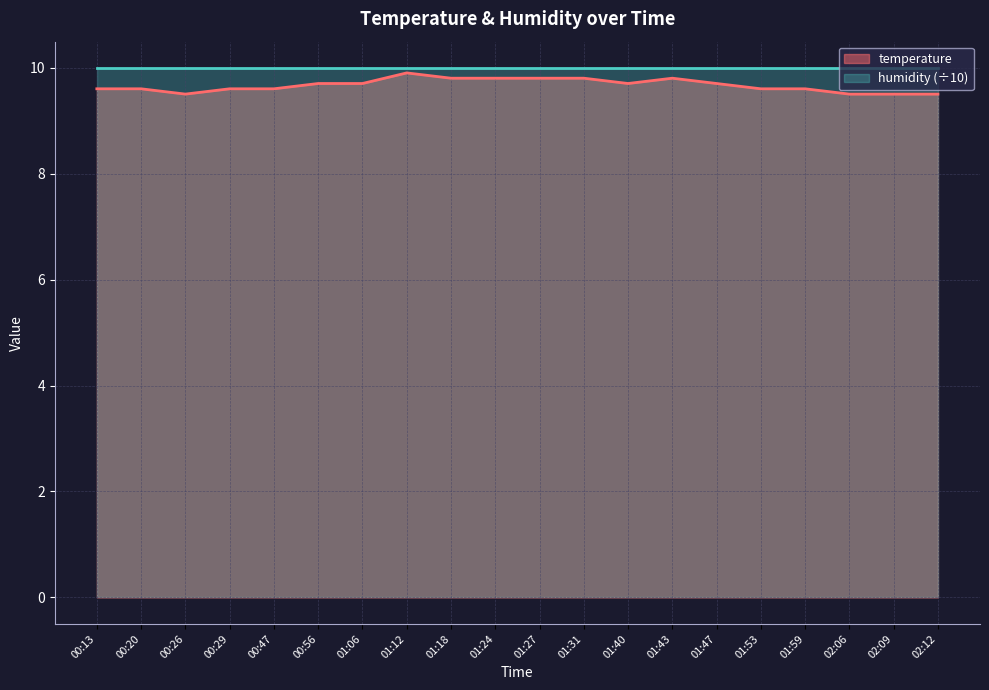

Where is the first local maximum?

01:12